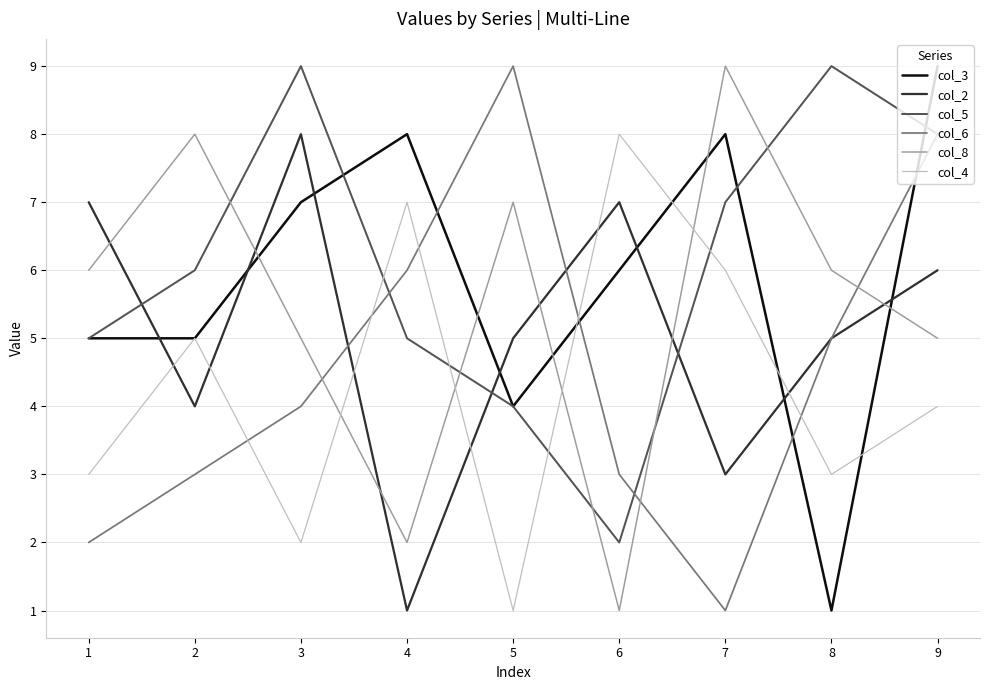

What is the highest value of the col_4 series?

8